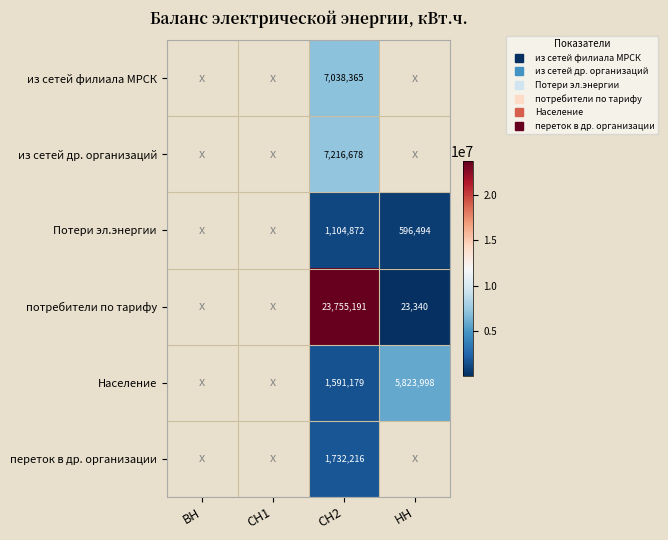

How many series are shown in this chart?

6